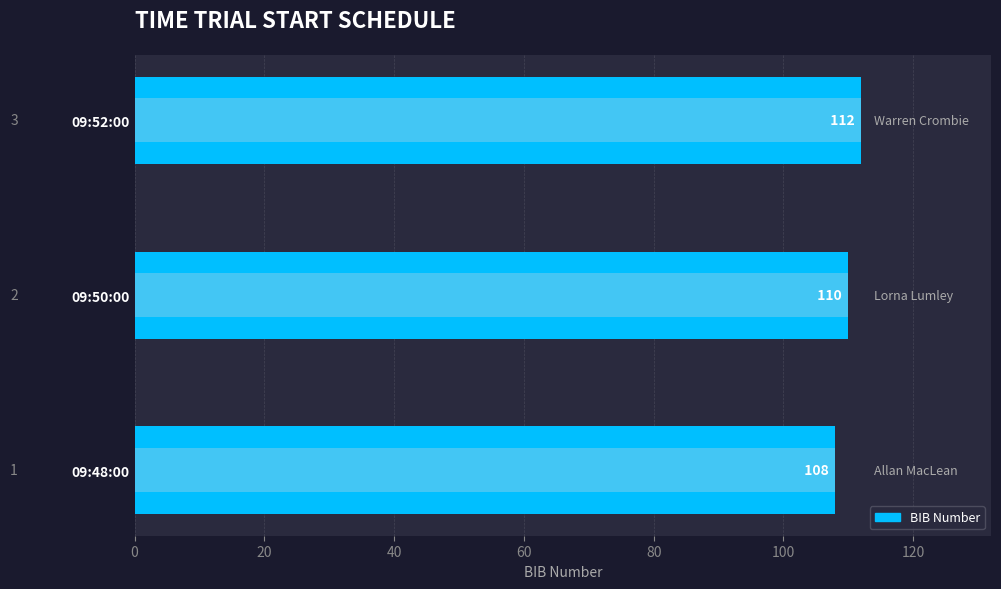

Which has a higher value, 09:50:00 or 09:52:00?

09:52:00